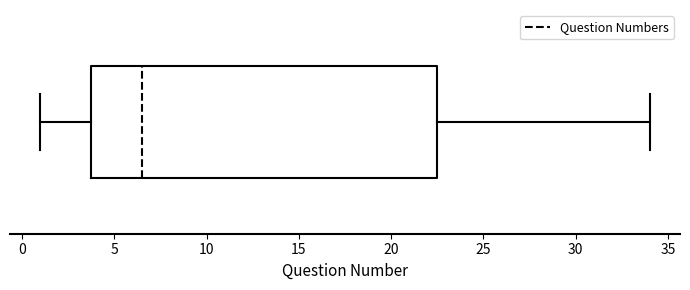

Where does the right whisker of the box end on the x-axis? The values are not printed on the chart, so give them approximately, as read against the axis.

34.0